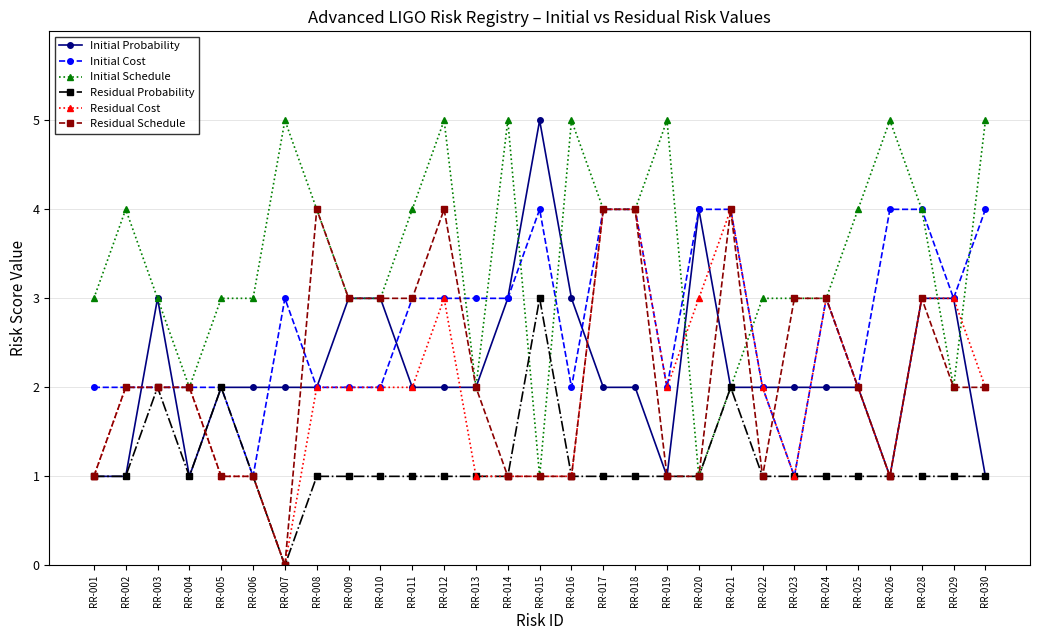

Between RR-006 and RR-013, which series saw the biggest shift?

Initial Cost